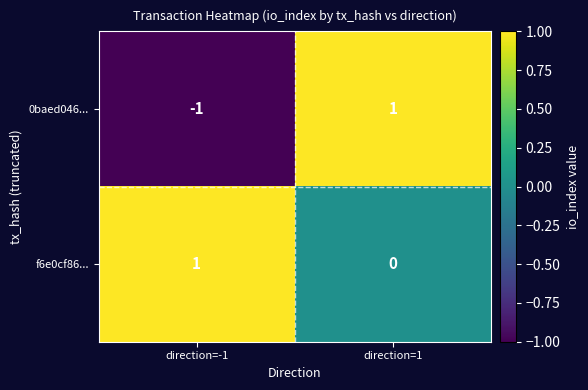

Reading left to right, transcribe all the data shown in this chart.

0baed046...: direction=-1=-1	direction=1=1
f6e0cf86...: direction=-1=1	direction=1=0